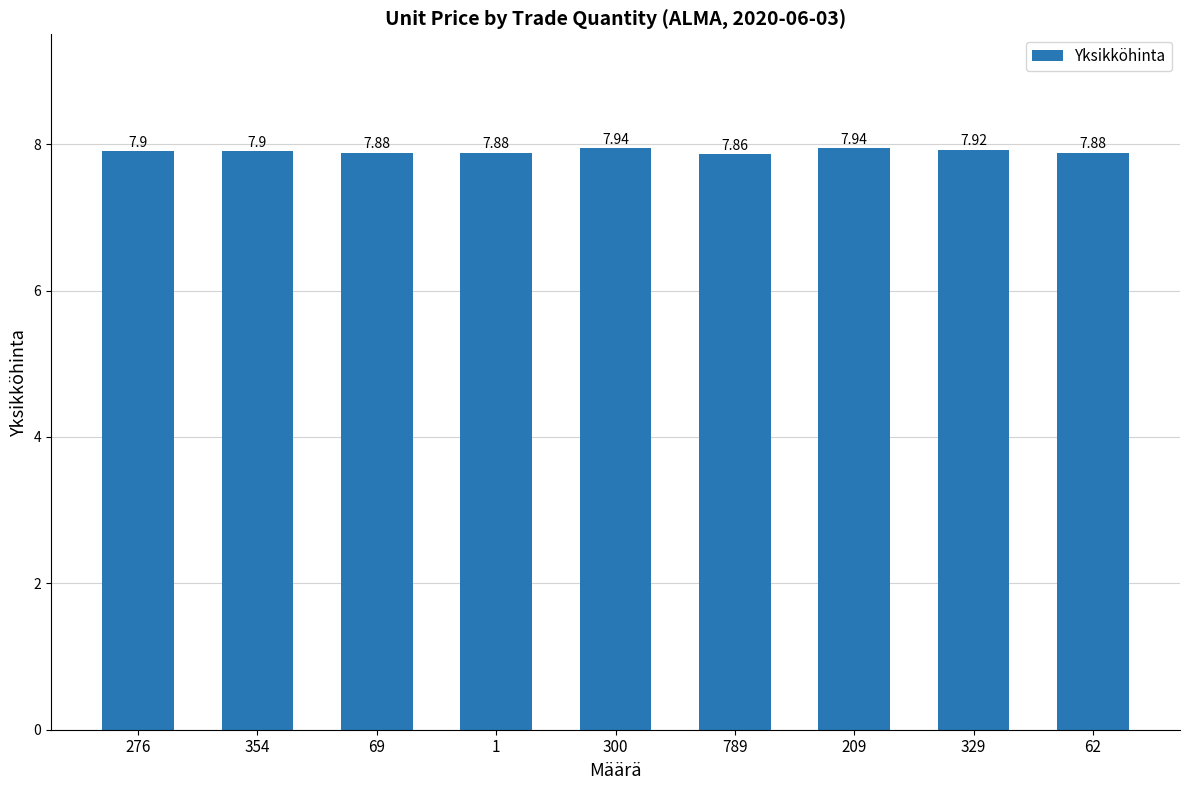

What is the sum of all values?

71.1